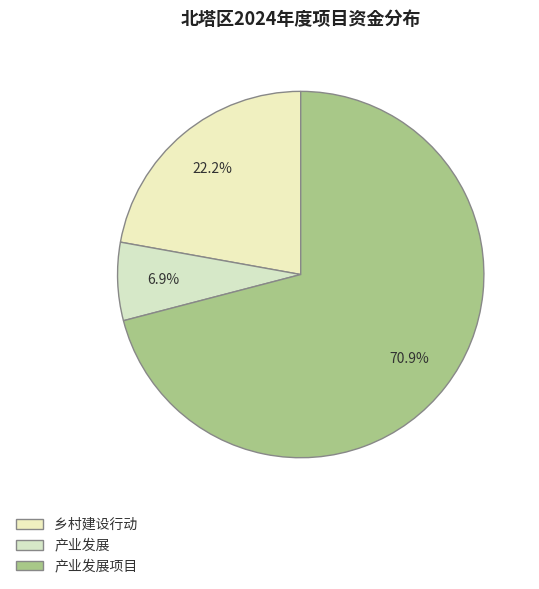

What percentage is the 产业发展项目 slice, to the nearest percent?

71%